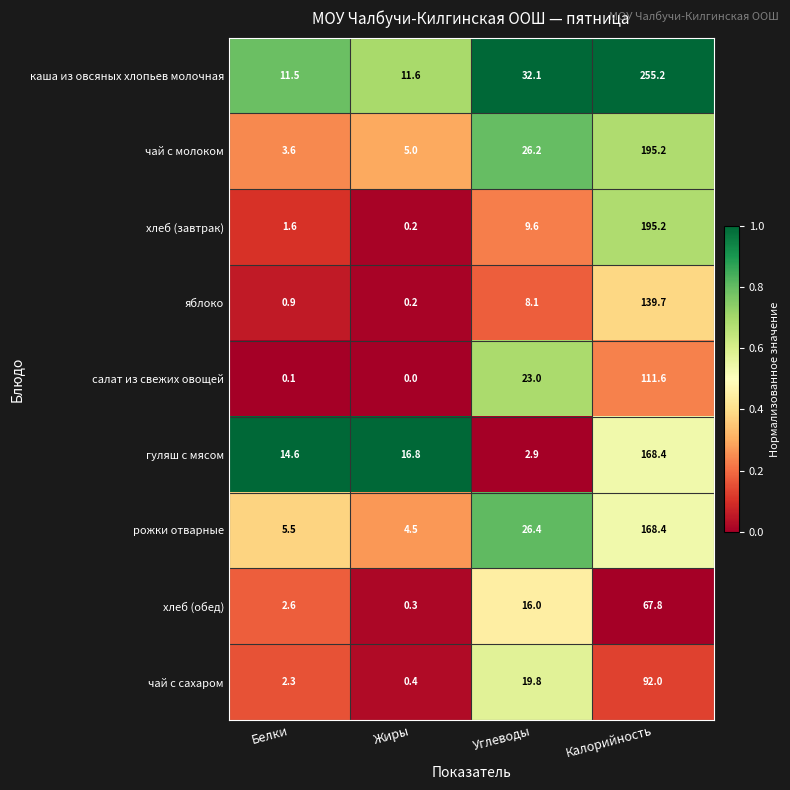

Between Углеводы and Калорийность, which series saw the biggest shift?

каша из овсяных хлопьев молочная